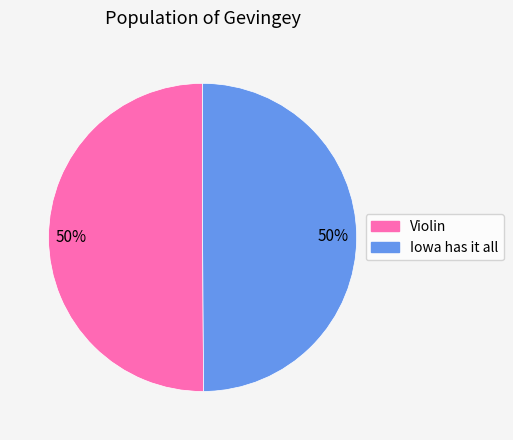

Combined, do Violin and Iowa has it all account for over 50%?

Yes